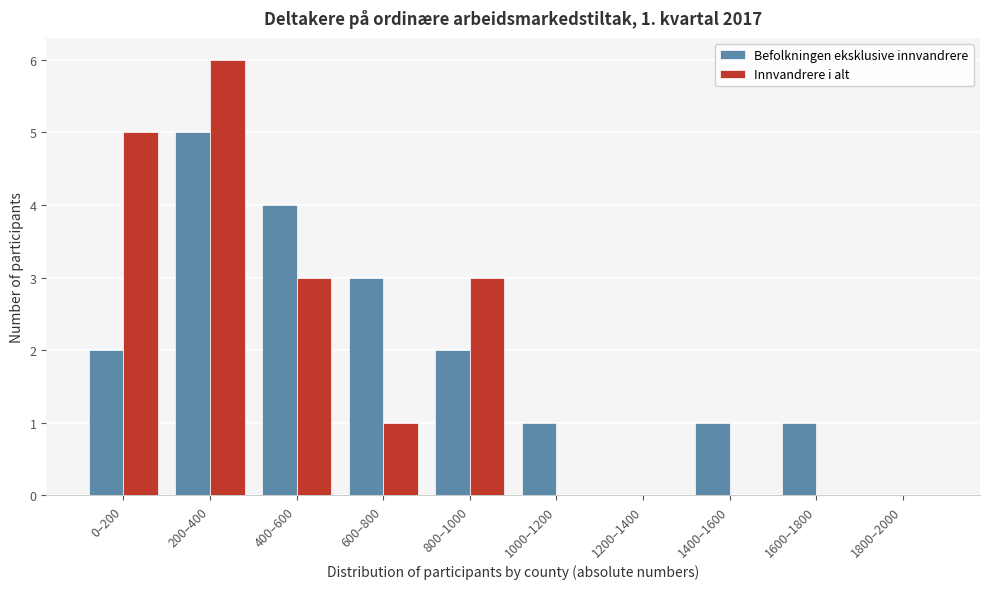

Reading right to left, what are all the values shown in this chart?

Befolkningen eksklusive innvandrere: 1800–2000=0	1600–1800=1	1400–1600=1	1200–1400=0	1000–1200=1	800–1000=2	600–800=3	400–600=4	200–400=5	0–200=2
Innvandrere i alt: 1800–2000=0	1600–1800=0	1400–1600=0	1200–1400=0	1000–1200=0	800–1000=3	600–800=1	400–600=3	200–400=6	0–200=5